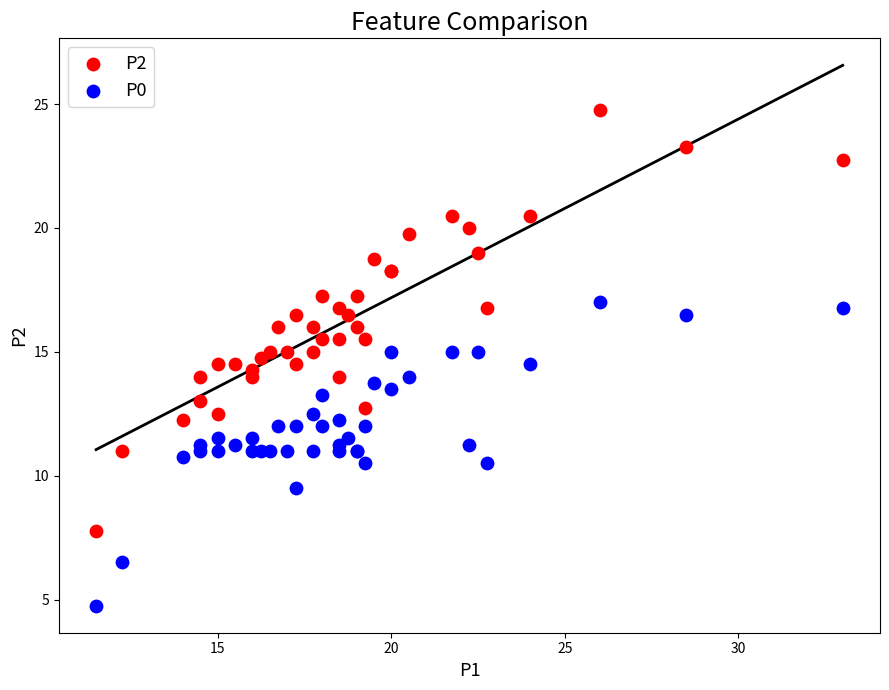

Which series has the largest Y range (max minus min)?

P2